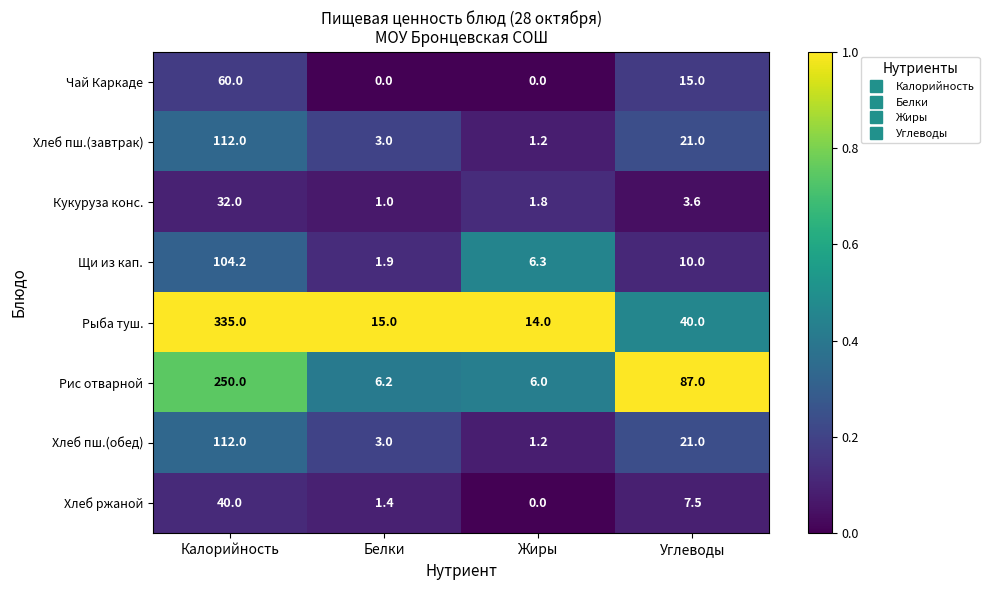

The Чай Каркаде series shows 60.0 at Калорийность. True or false?

True